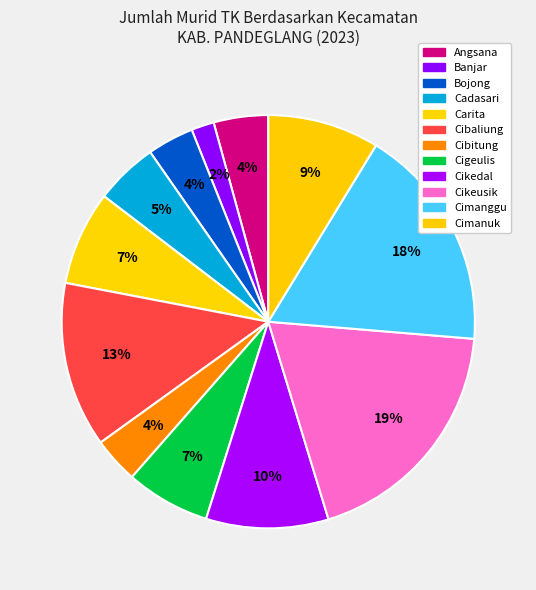

Which category has the biggest portion of the pie?

Cikeusik